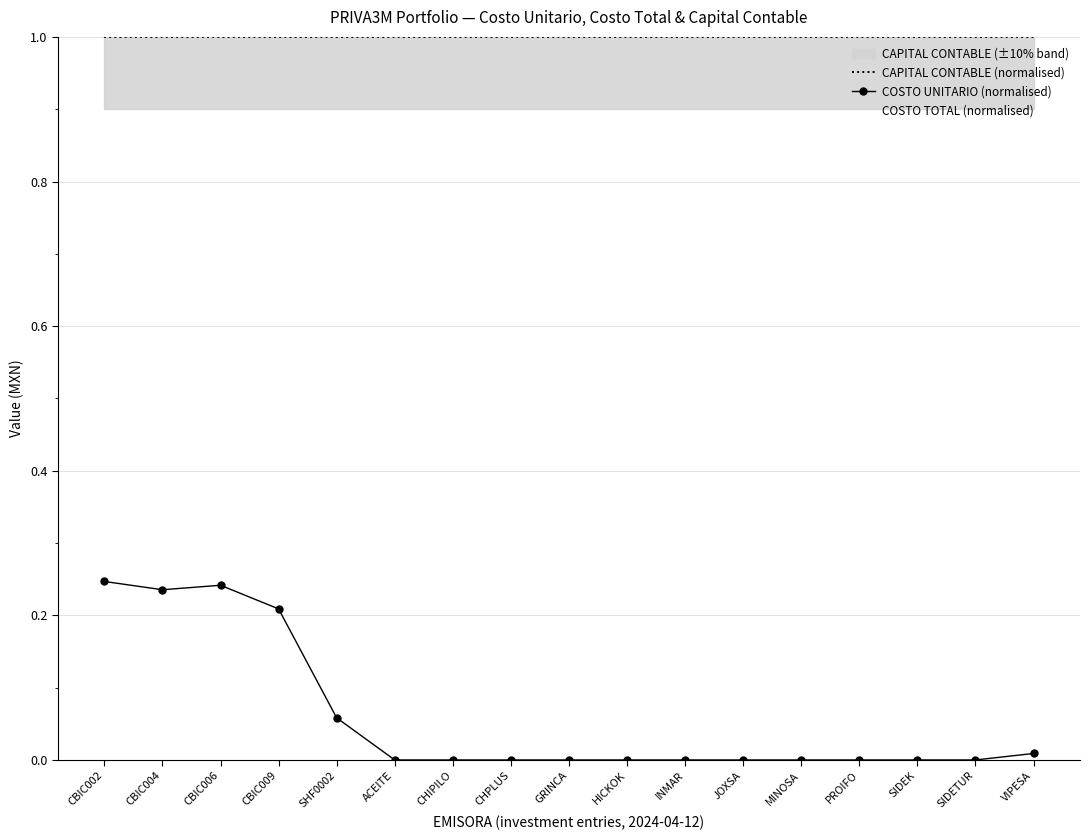

What is the difference between the highest and lowest values at ACEITE?

1.0